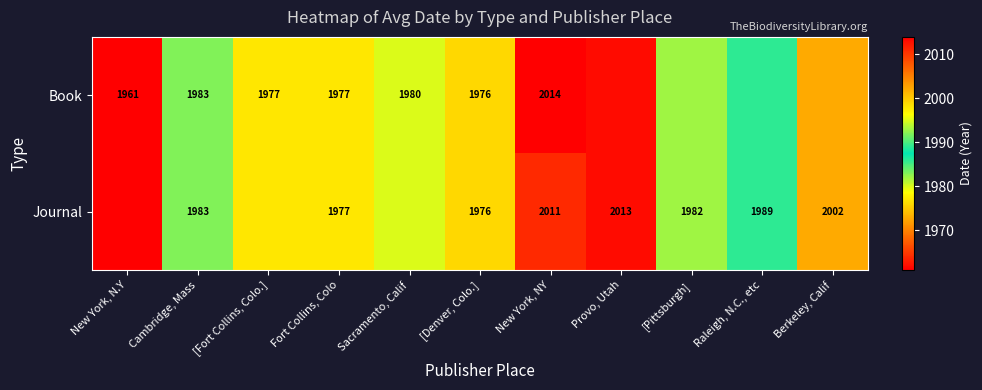

True or false: Book has a value of 3017 at New York, NY.

False